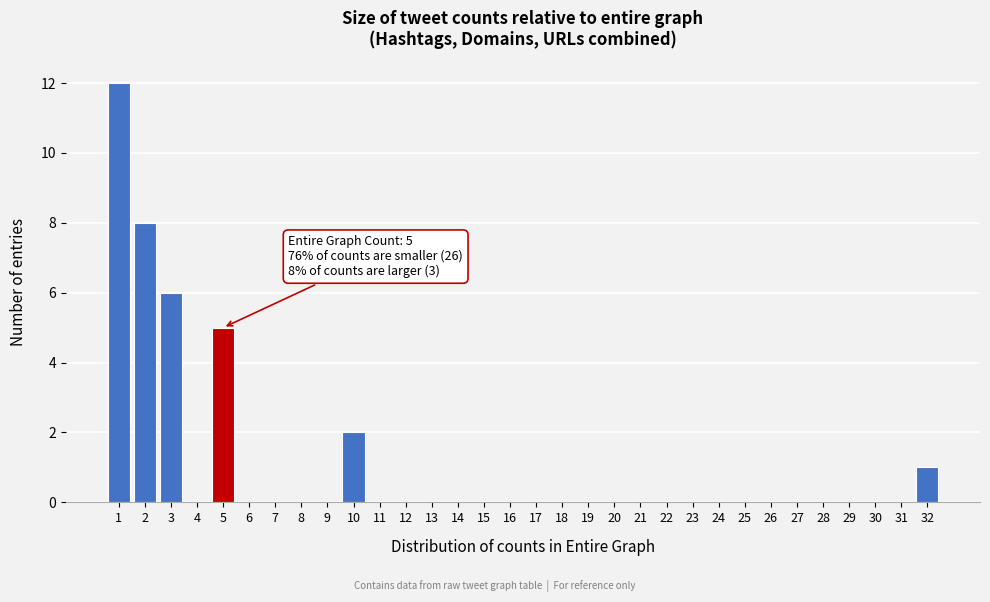

Which range on the x-axis has the tallest bar?

0.5 to 1.5